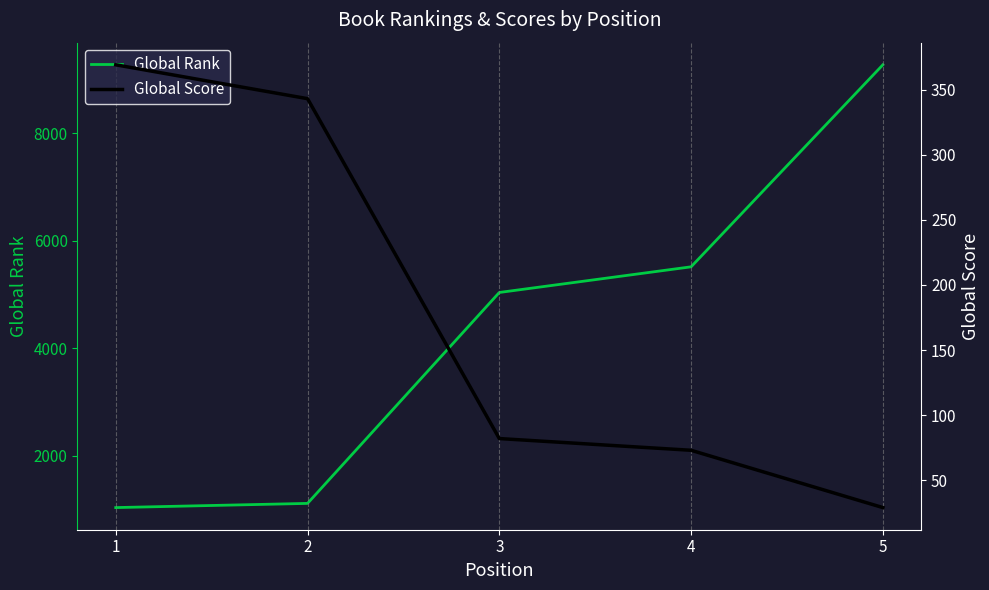

True or false: Global Rank has more than 1 interior local peaks.

False